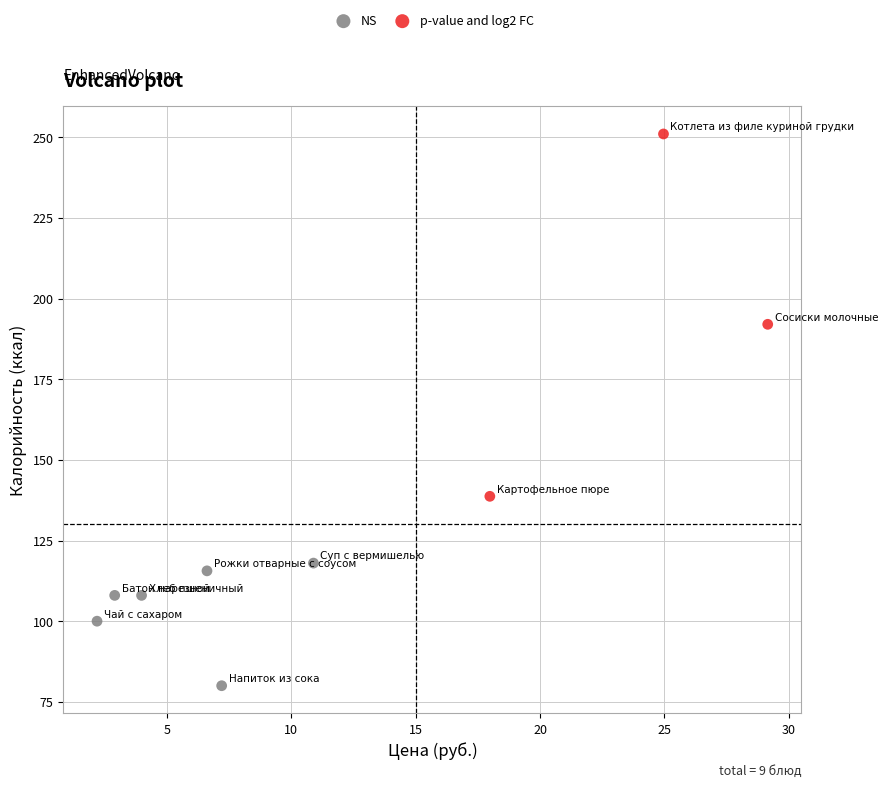

What are all the series names shown in the legend?

NS, p-value and log2 FC